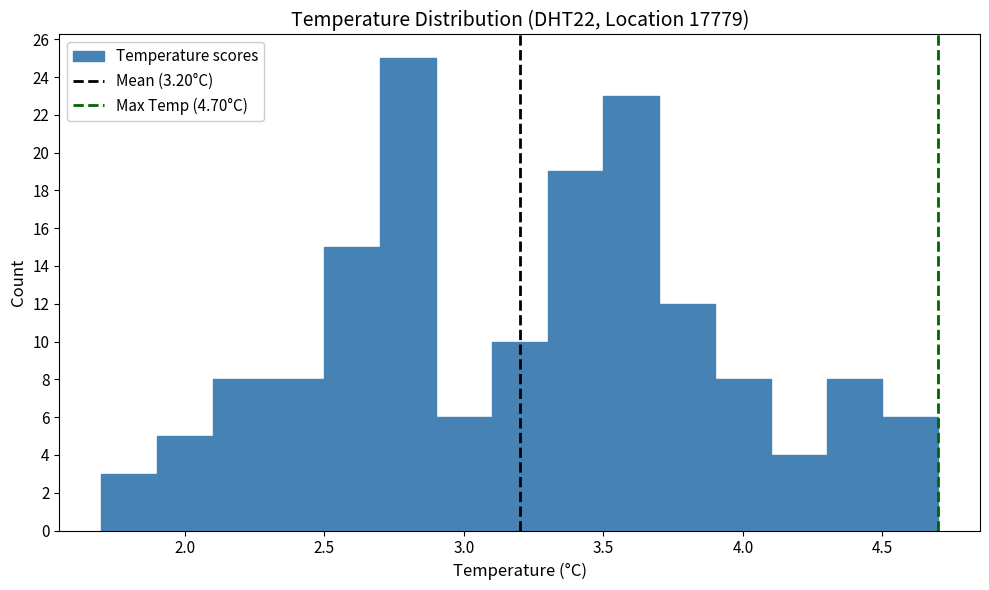

Reading left to right, transcribe this chart: for each bar, give the range it covers on the x-axis and its height. The values are not printed on the chart, so give them approximately, as read against the axis.

1.7 to 1.9: 3
1.9 to 2.1: 5
2.1 to 2.3: 8
2.3 to 2.5: 8
2.5 to 2.7: 15
2.7 to 2.9: 25
2.9 to 3.1: 6
3.1 to 3.3: 10
3.3 to 3.5: 19
3.5 to 3.7: 23
3.7 to 3.9: 12
3.9 to 4.1: 8
4.1 to 4.3: 4
4.3 to 4.5: 8
4.5 to 4.7: 6